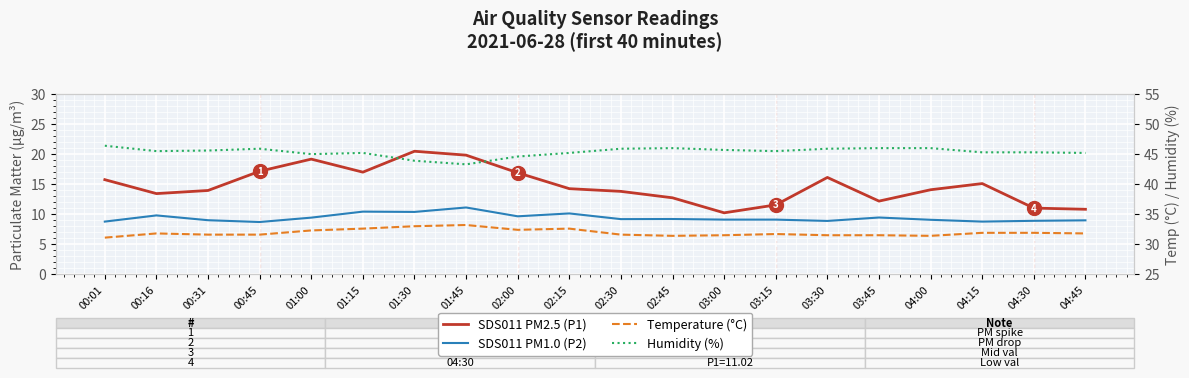

True or false: Temperature (°C) and Humidity (%) intersect in this chart.

False